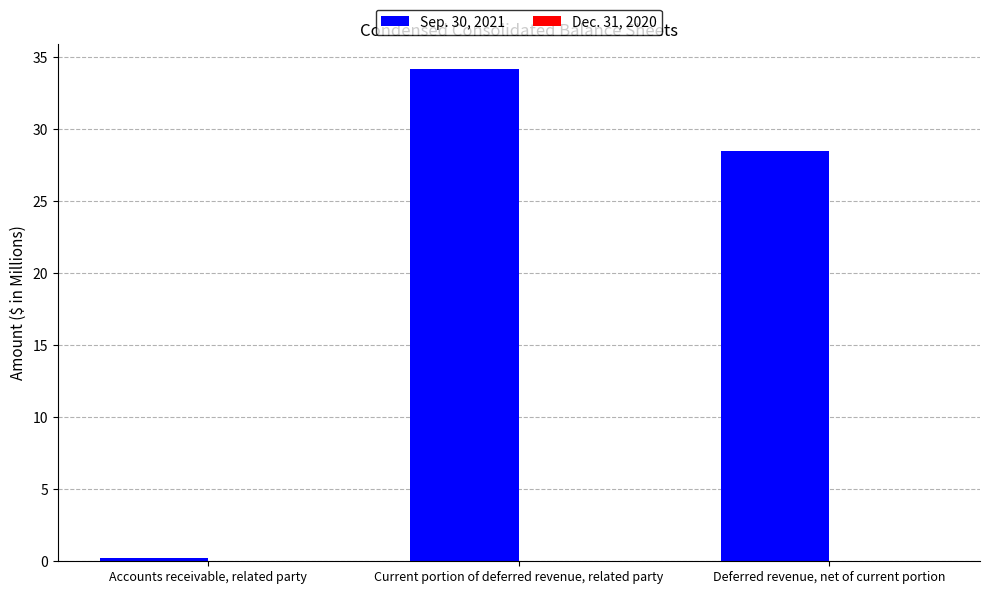

The chart shows a value of 48.7 at Deferred revenue, net of current portion. True or false?

False